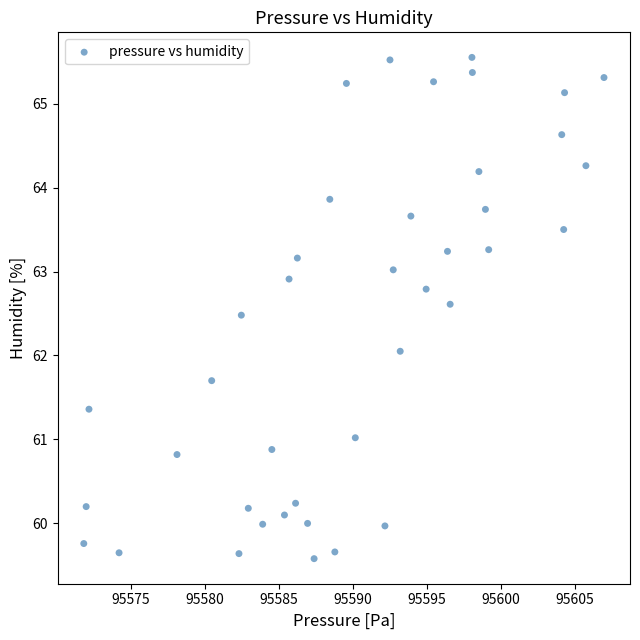

What is the range of X values (max minus min)?

35.1